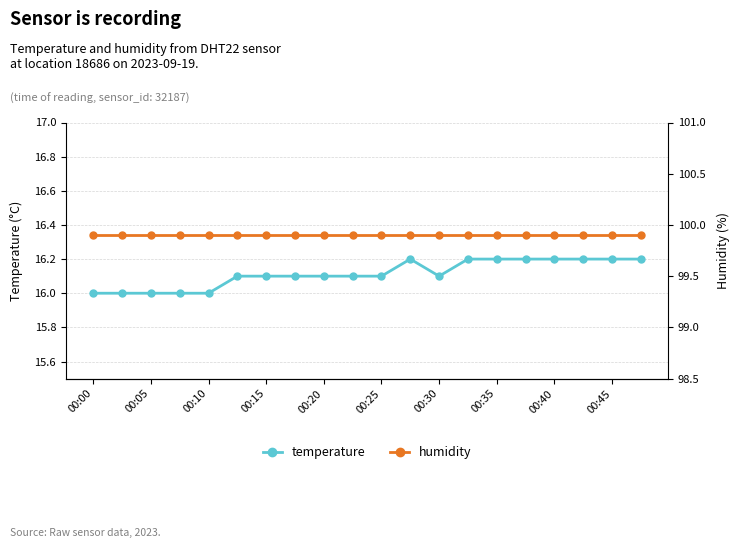

Which series changed the most between 00:05 and 16?

temperature